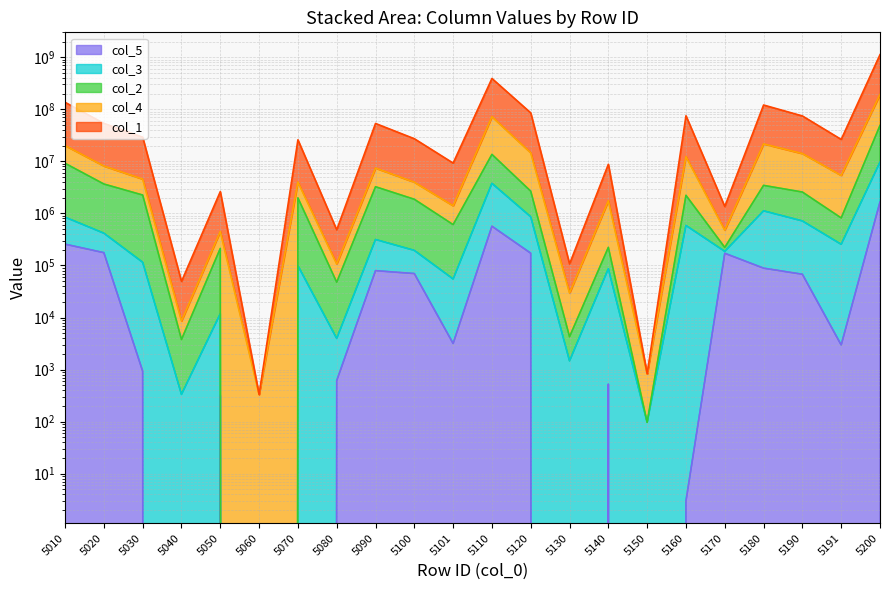

How many lines are shown in the chart?

5